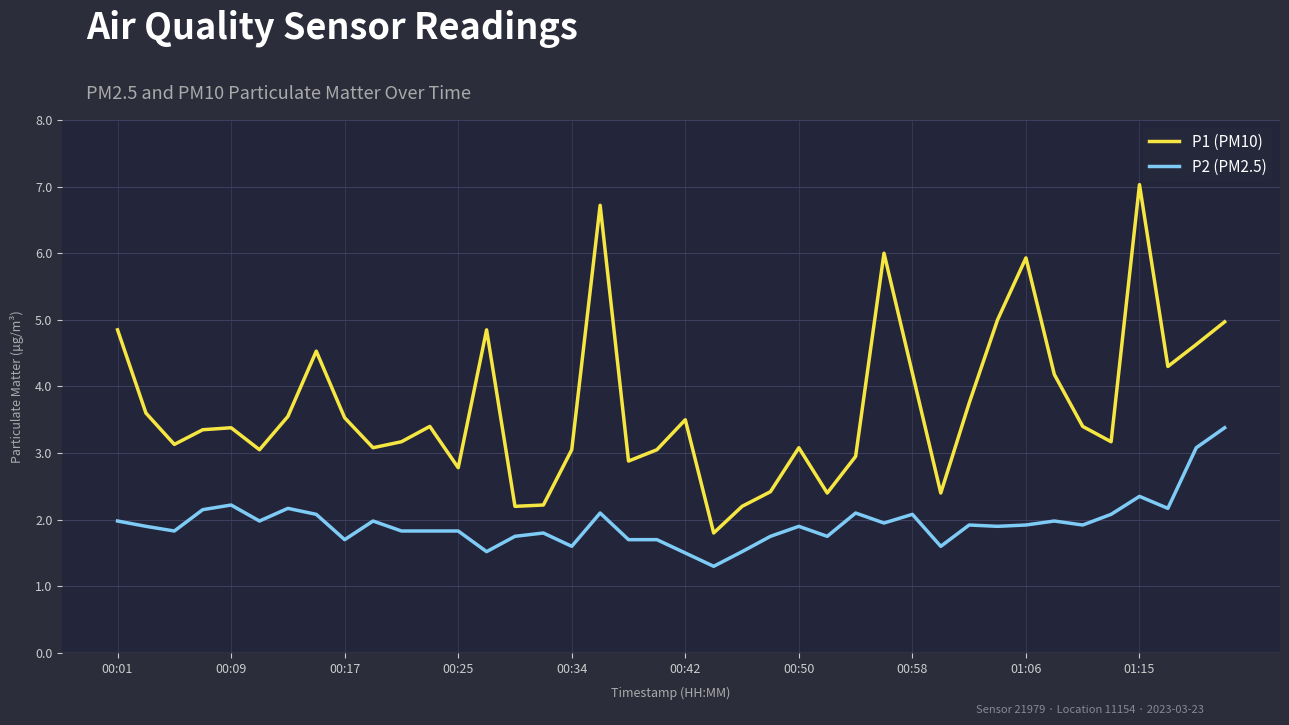

True or false: P1 (PM10) has more than 0 points higher than both neighbors.

True